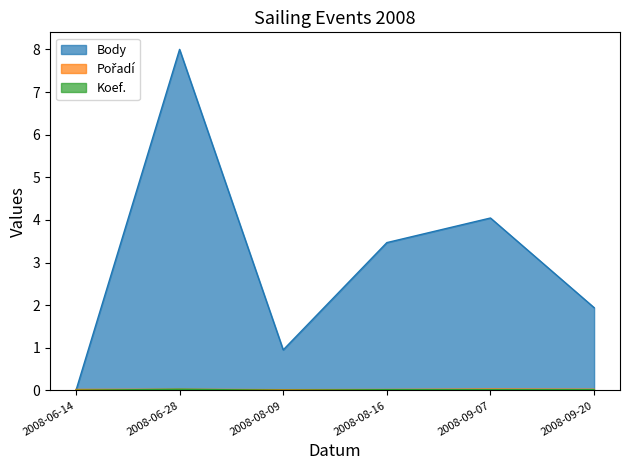

At which category is the sum across all series the highest?

2008-06-28